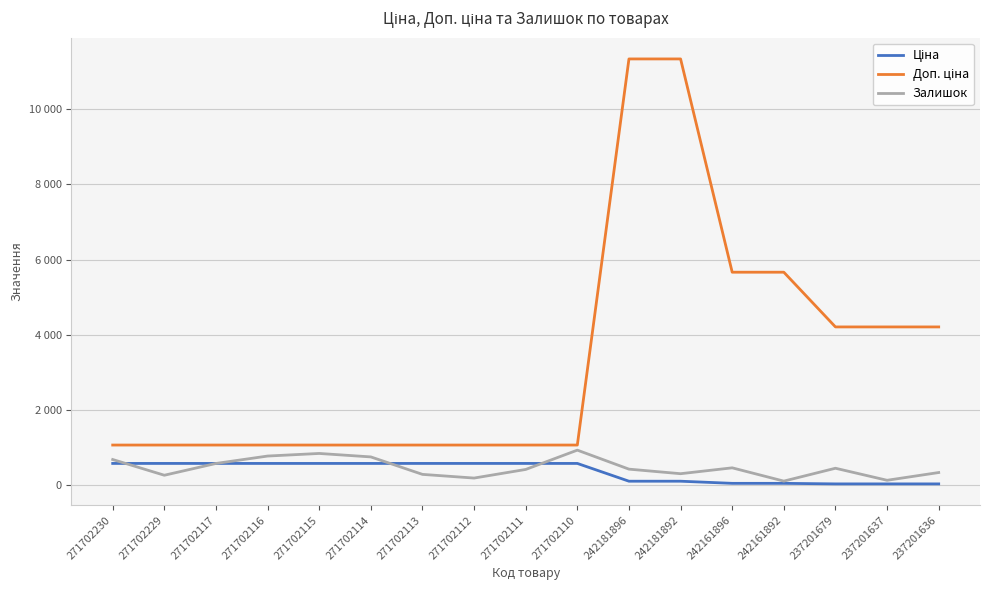

True or false: Залишок has a value of 246.3 at 242181896.

False